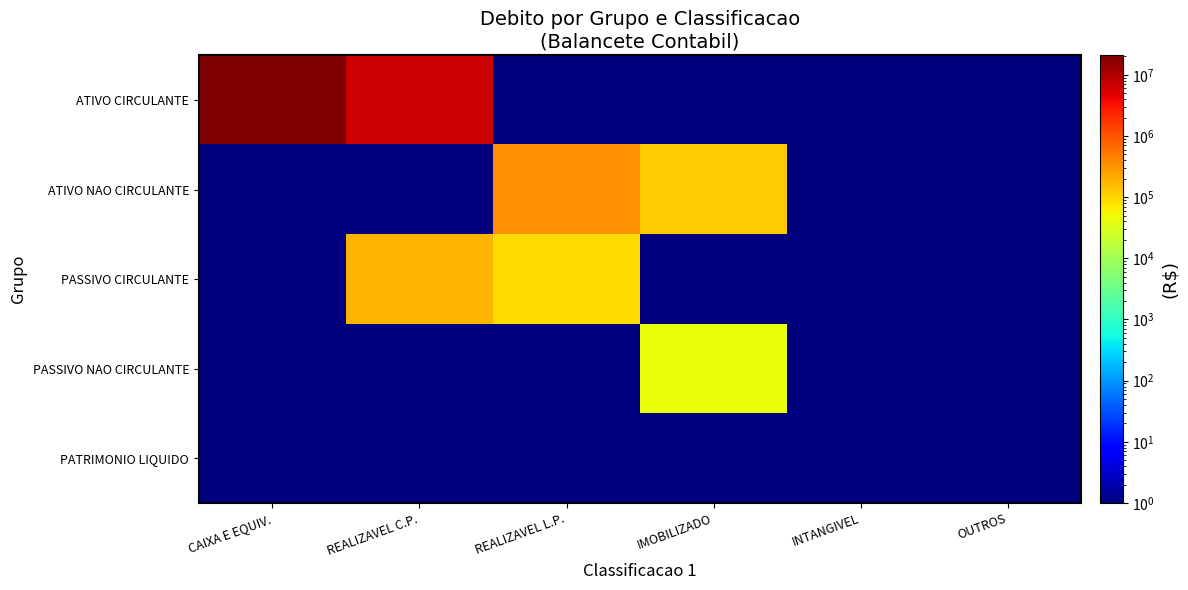

Which series has the largest range (max minus min)?

ATIVO CIRCULANTE